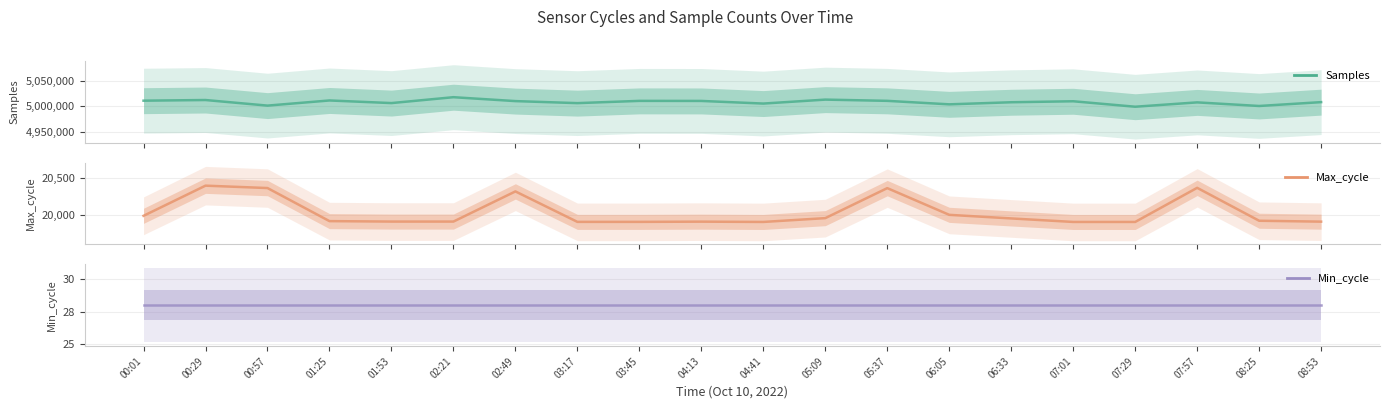

Where does the Samples series first go above 5009968?

00:01